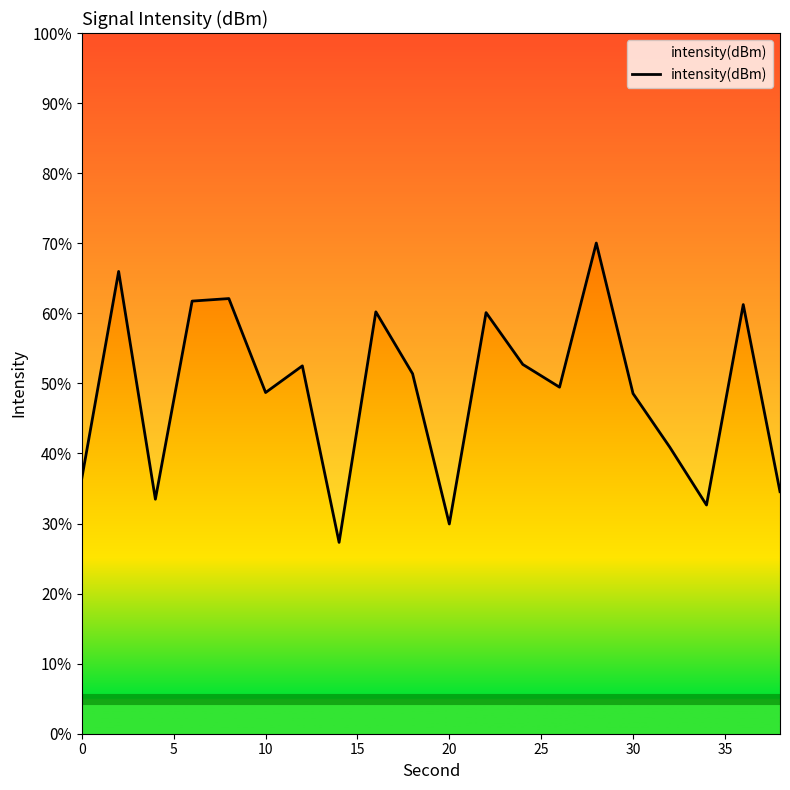

Reading left to right, extract all data points from this chart.

36.5	66.0	33.5	61.7	62.1	48.7	52.5	27.3	60.2	51.4	29.9	60.1	52.7	49.5	70.0	48.6	40.9	32.6	61.2	34.5